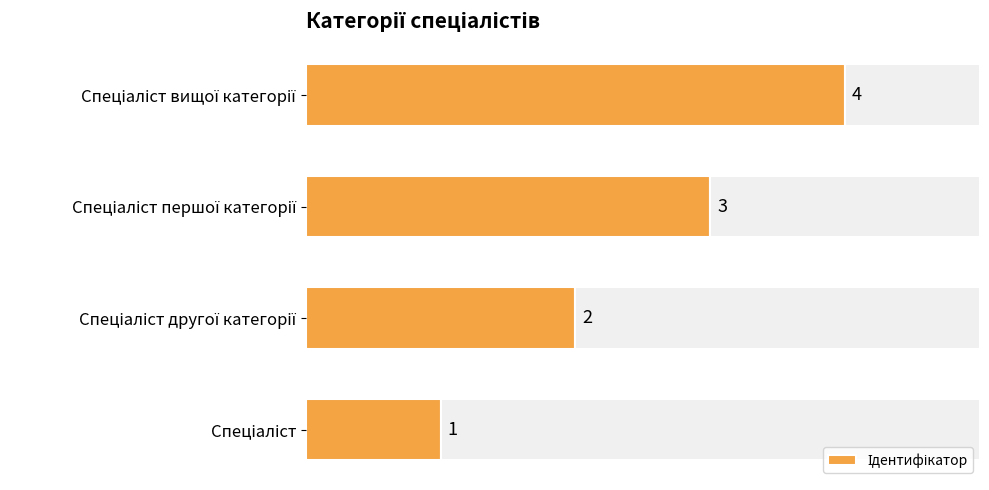

Is it true that the value at Спеціаліст першої категорії is 2?

False